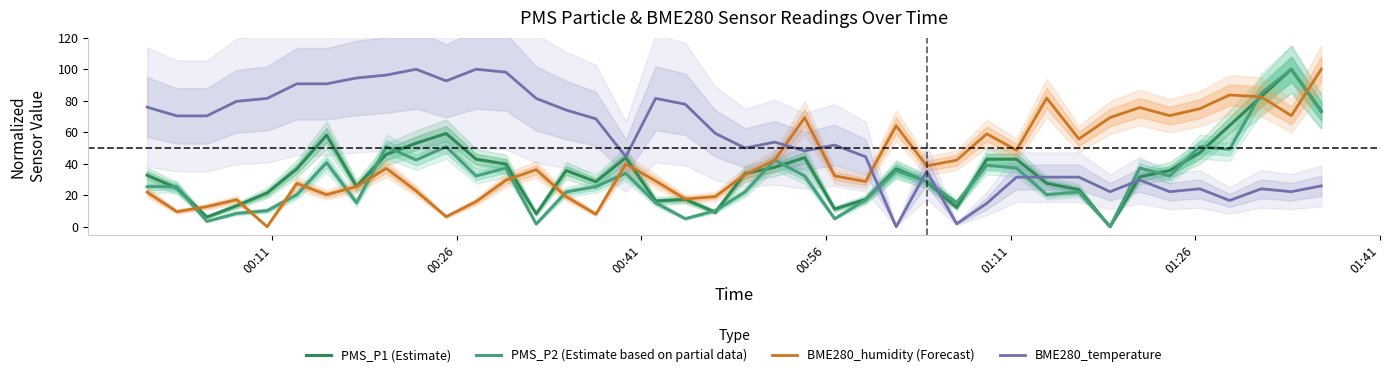

True or false: PMS_P2 (Estimate based on partial data) and BME280_temperature cross at least once.

True